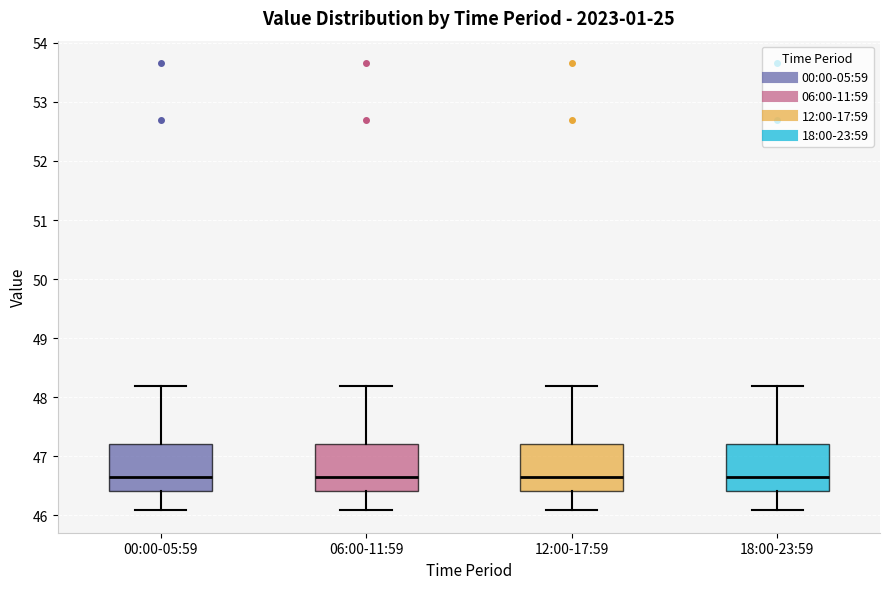

Where does the upper whisker of the box for 12:00-17:59 end on the y-axis? The values are not printed on the chart, so give them approximately, as read against the axis.

48.2